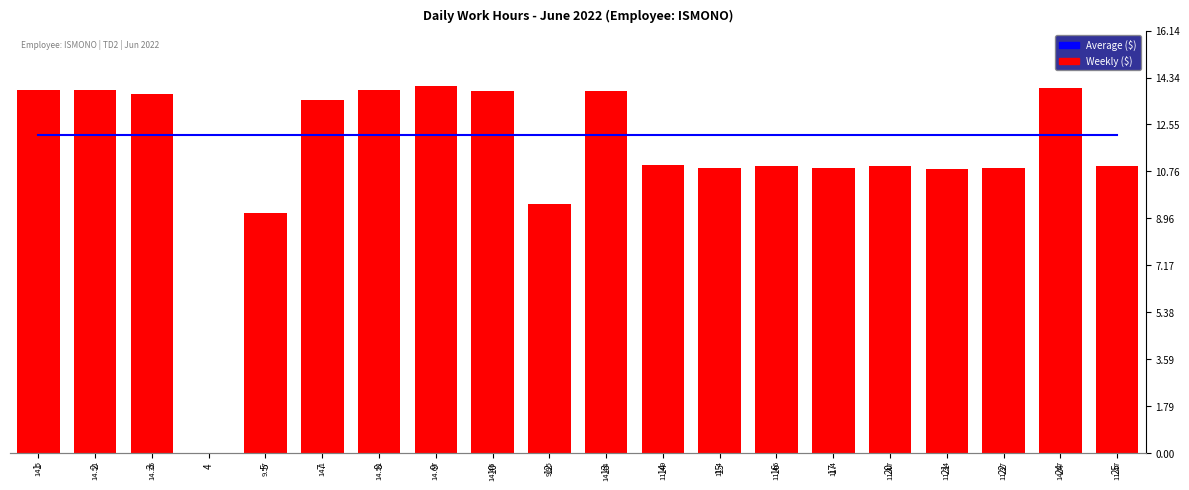

What is the value of the Weekly ($) bar at the 13th from the left?

11.4